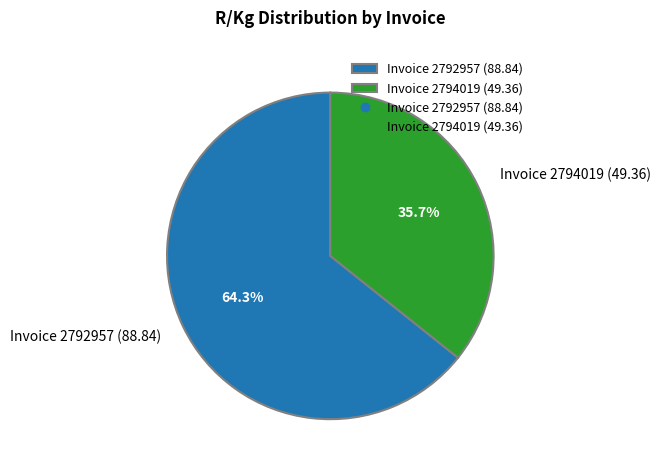

Count the number of slices in the pie.

2